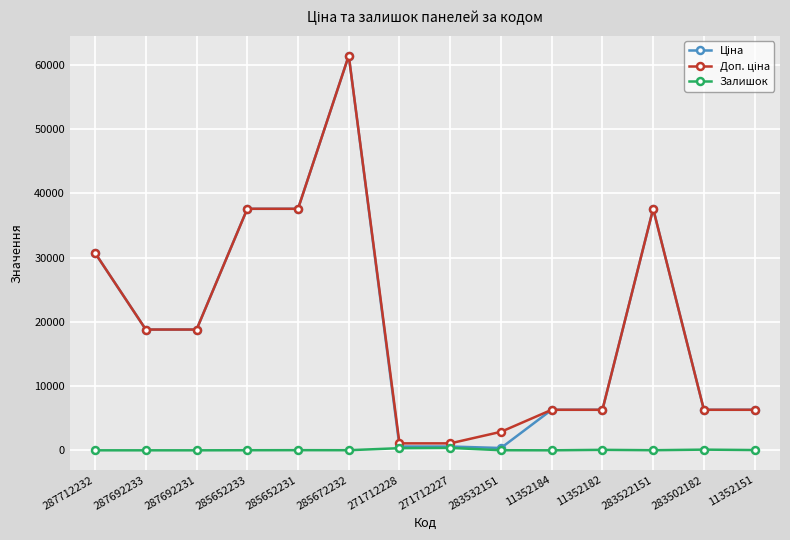

Which category has the highest value across all series?

285672232